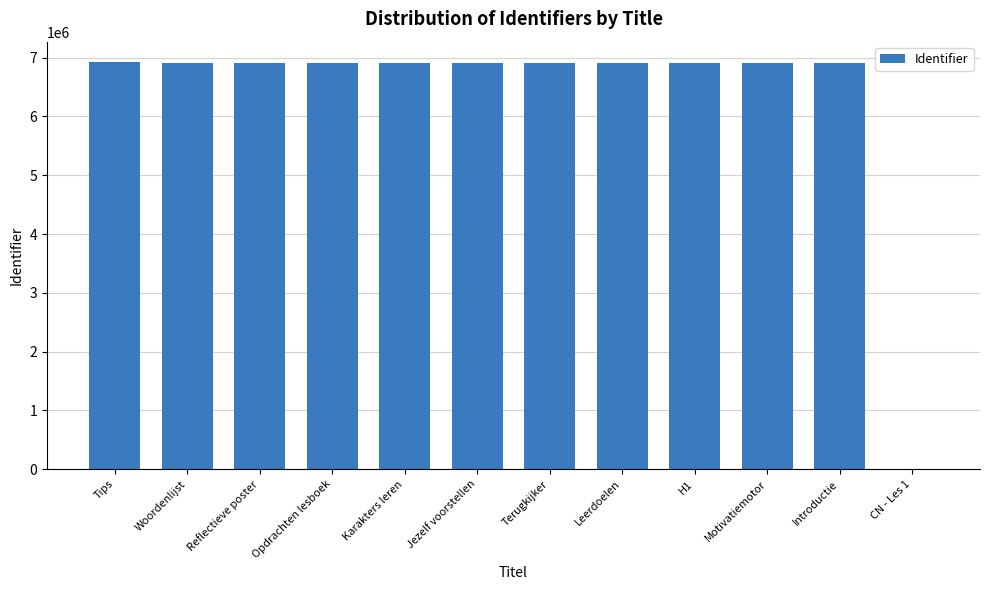

Is it true that the value at Tips is 6926113?

True